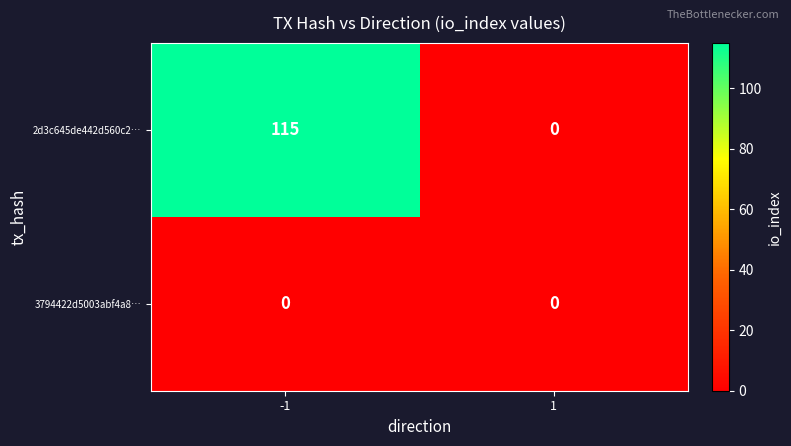

Count the number of data series in this chart.

2